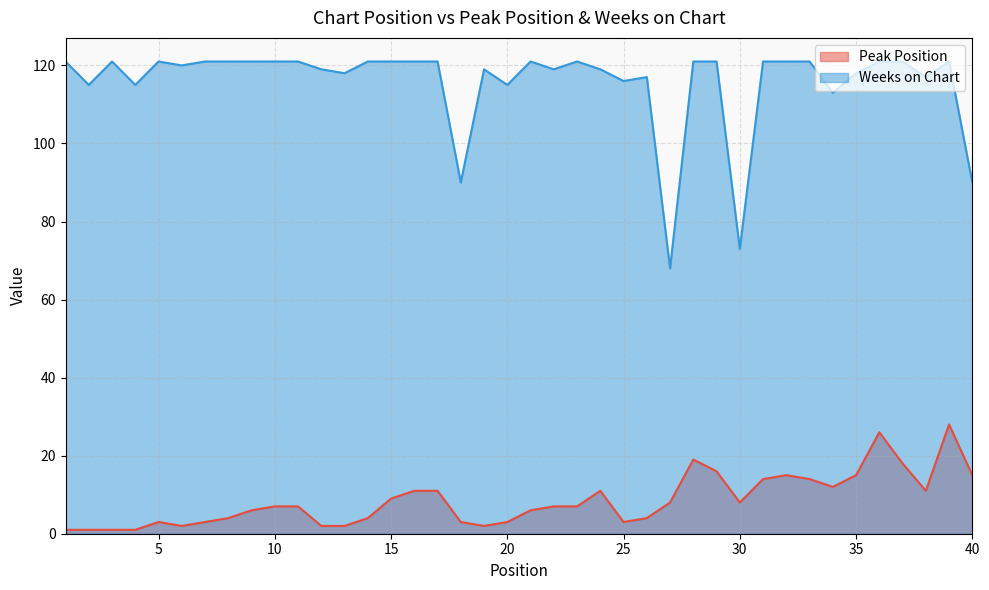

At which label does Peak Position reach its peak?

39